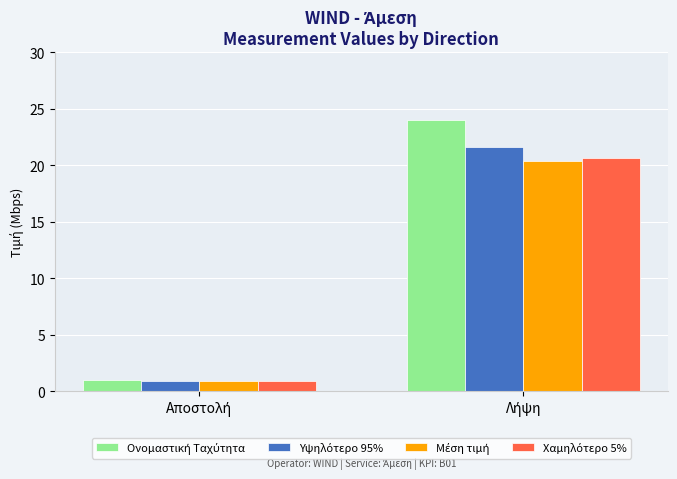

How many bars are there in total?

8